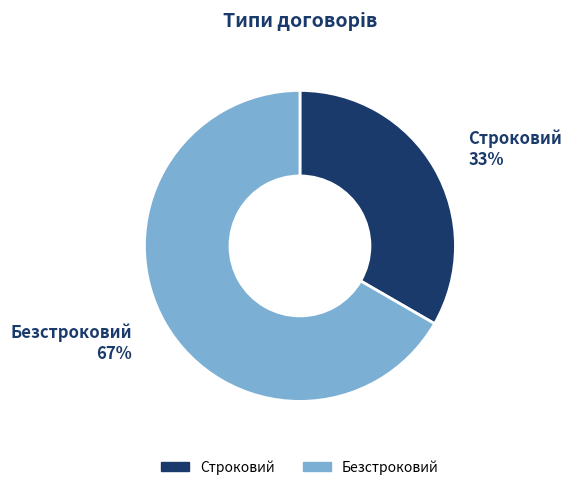

Is the sum of Строковий and Безстроковий greater than half?

Yes